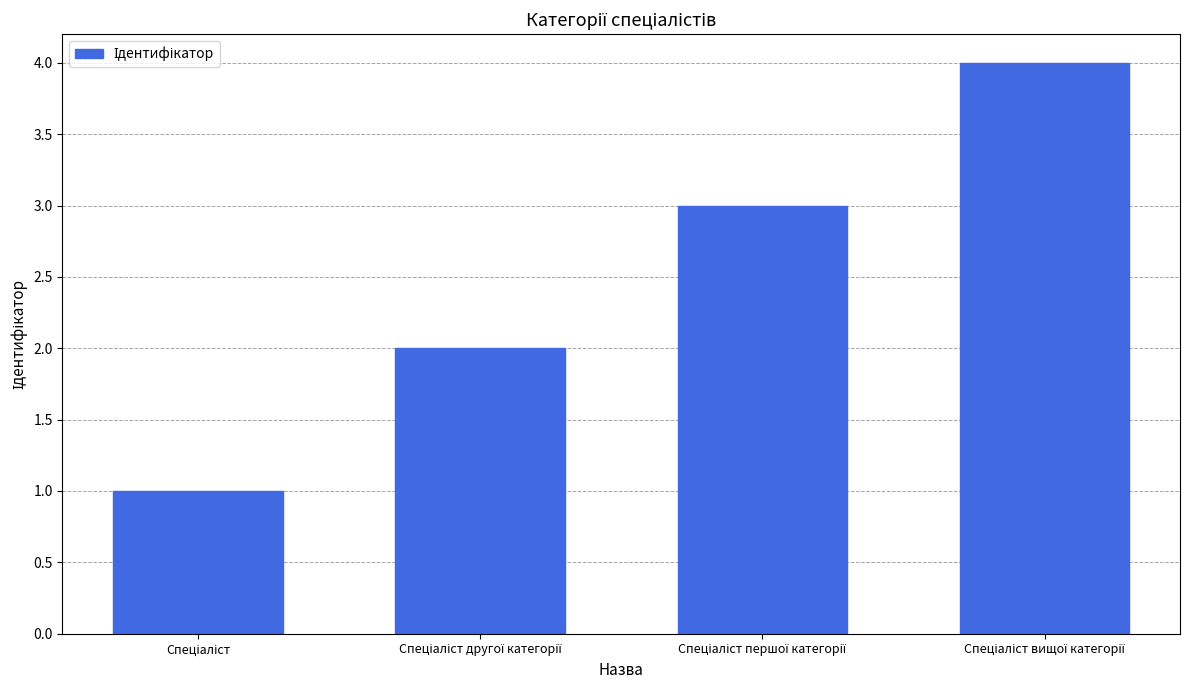

What is the difference between the second highest and second lowest values?

1